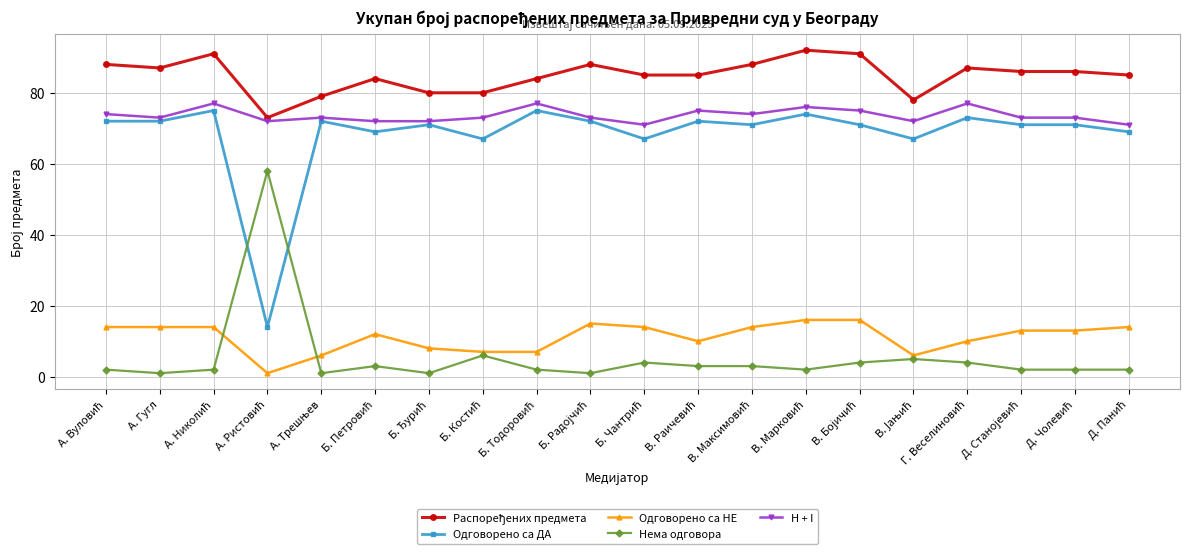

True or false: Одговорено са ДА and Одговорено са НЕ intersect in this chart.

False